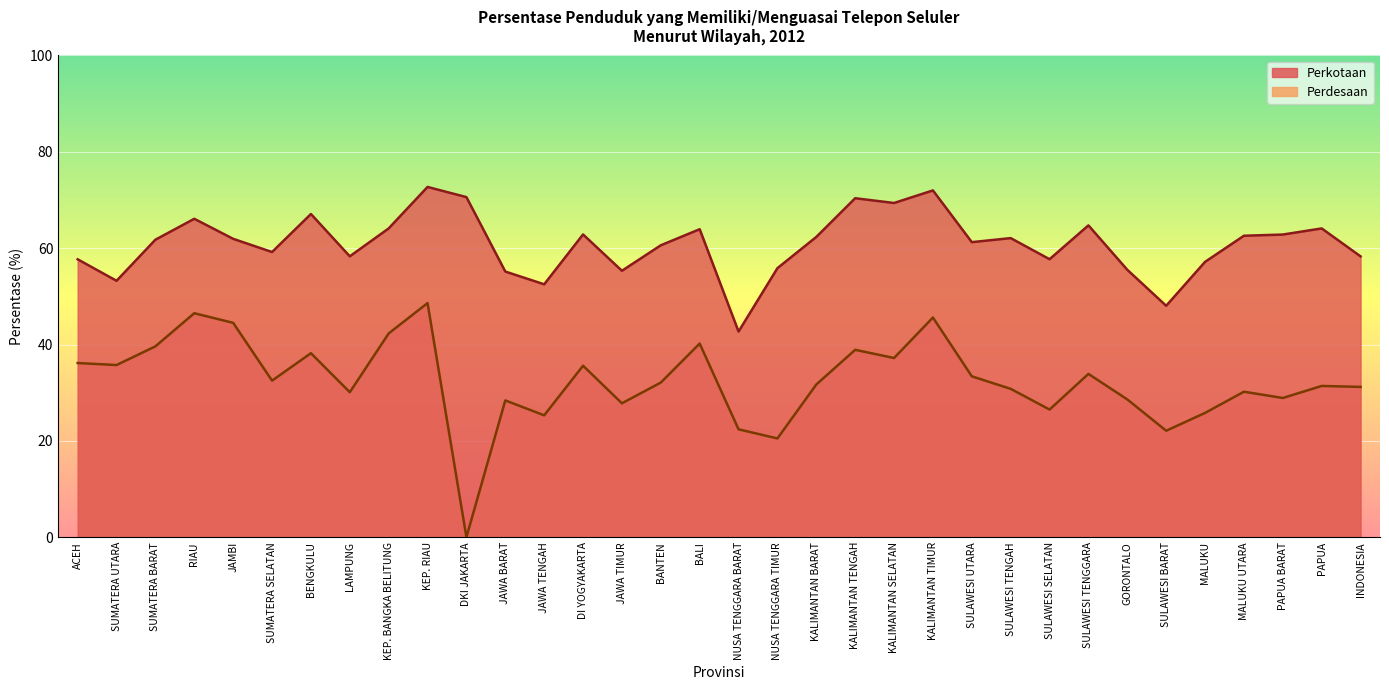

What is the label of the 29th point from the left?

SULAWESI BARAT